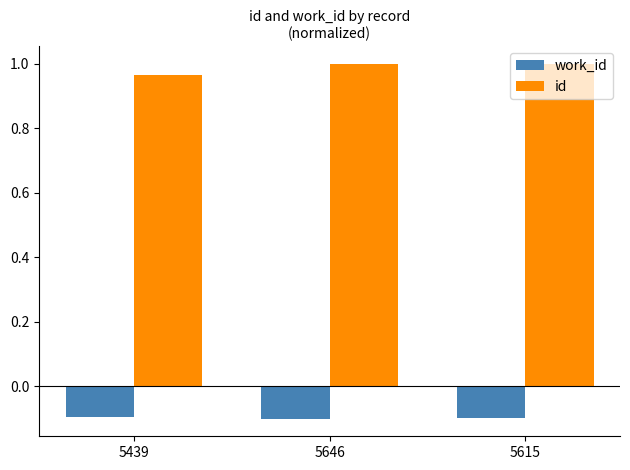

What is the label of the 1st bar from the left?

5439